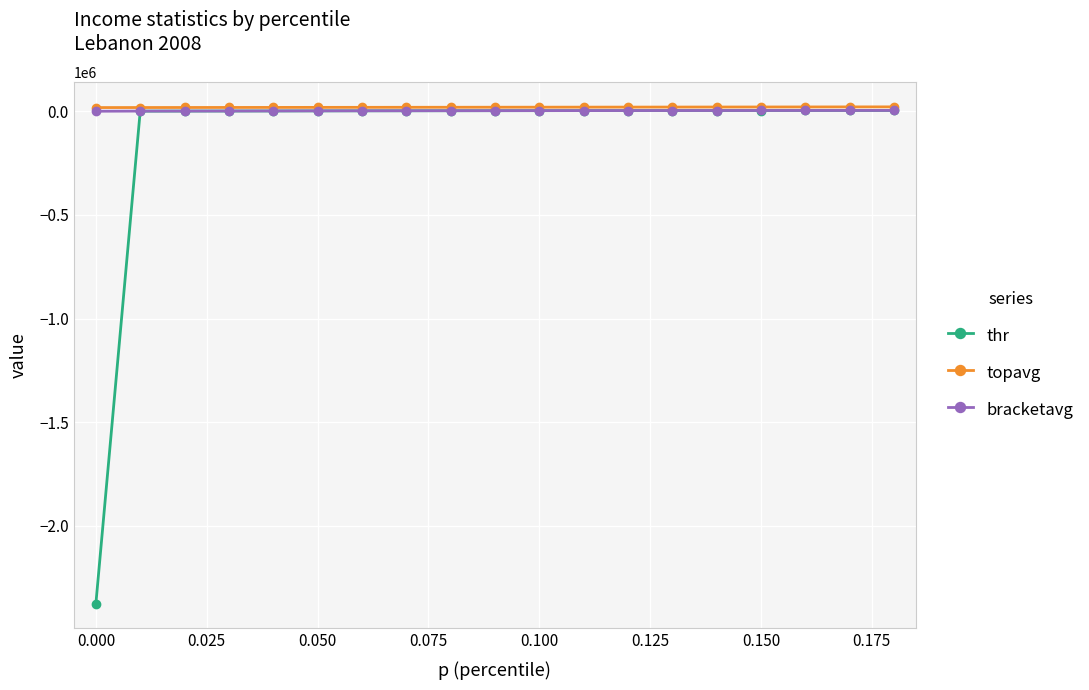

Which series has the widest spread of values?

thr